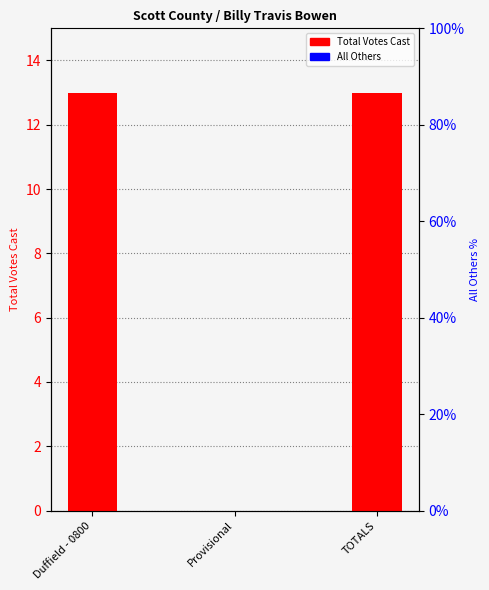

True or false: Total Votes Cast has a value of -8 at Provisional.

False